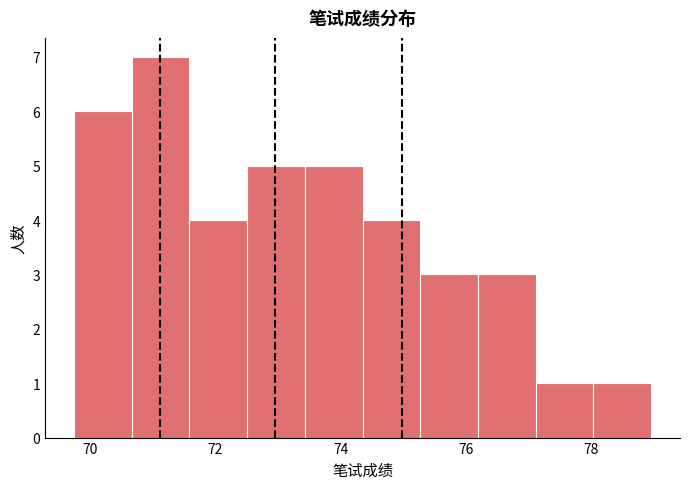

What is the height of the bar covering 77.2 to 78.0 on the x-axis? Neither the bar edges nor the heights are printed on the chart, so give them approximately, as read against the axes.

1